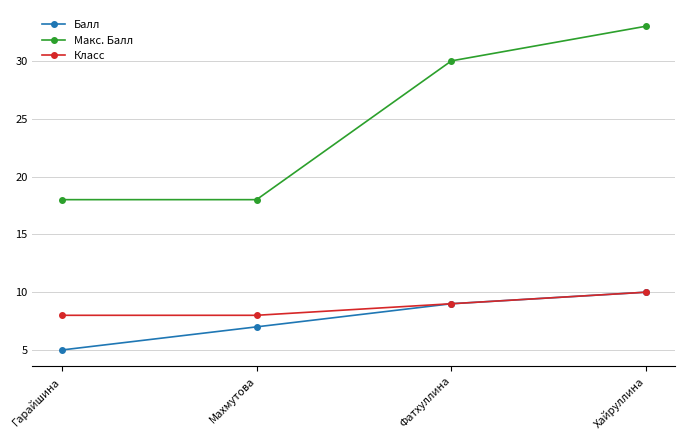

List the labels in order of Балл value, largest first.

Хайруллина, Фатхуллина, Махмутова, Гарайшина